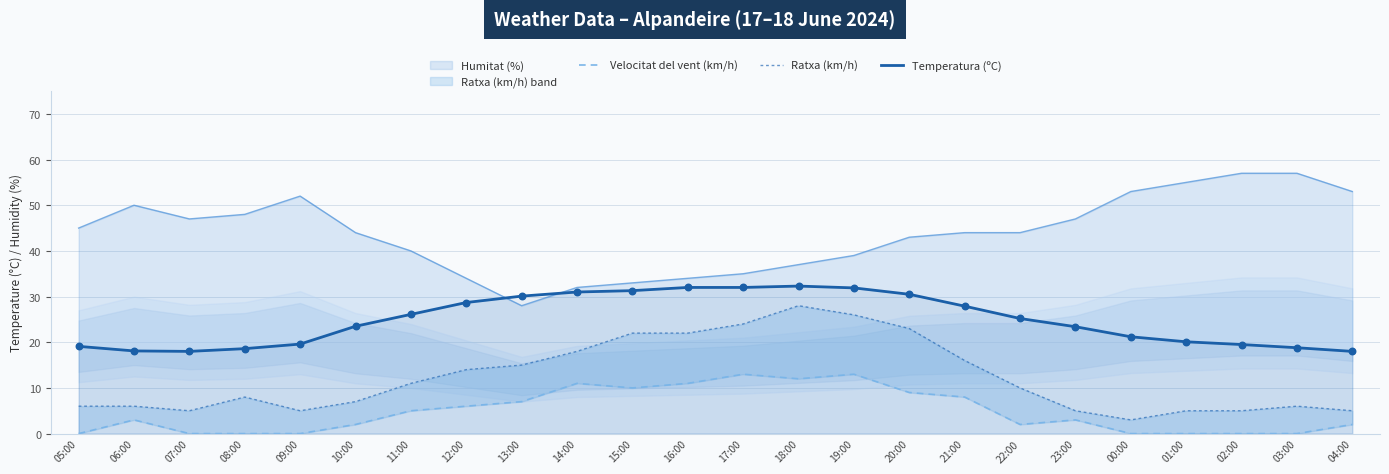

Is the value of Temperatura (ºC) at 07:00 greater than the value of Humitat (%) at 08:00?

No